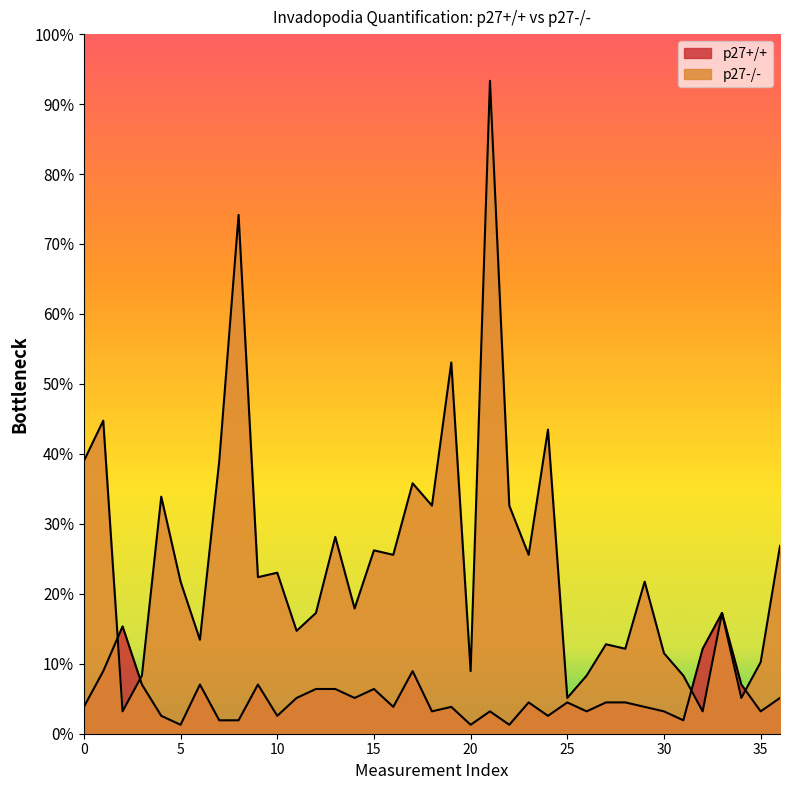

Does the chart display data point markers on the line(s)?

No